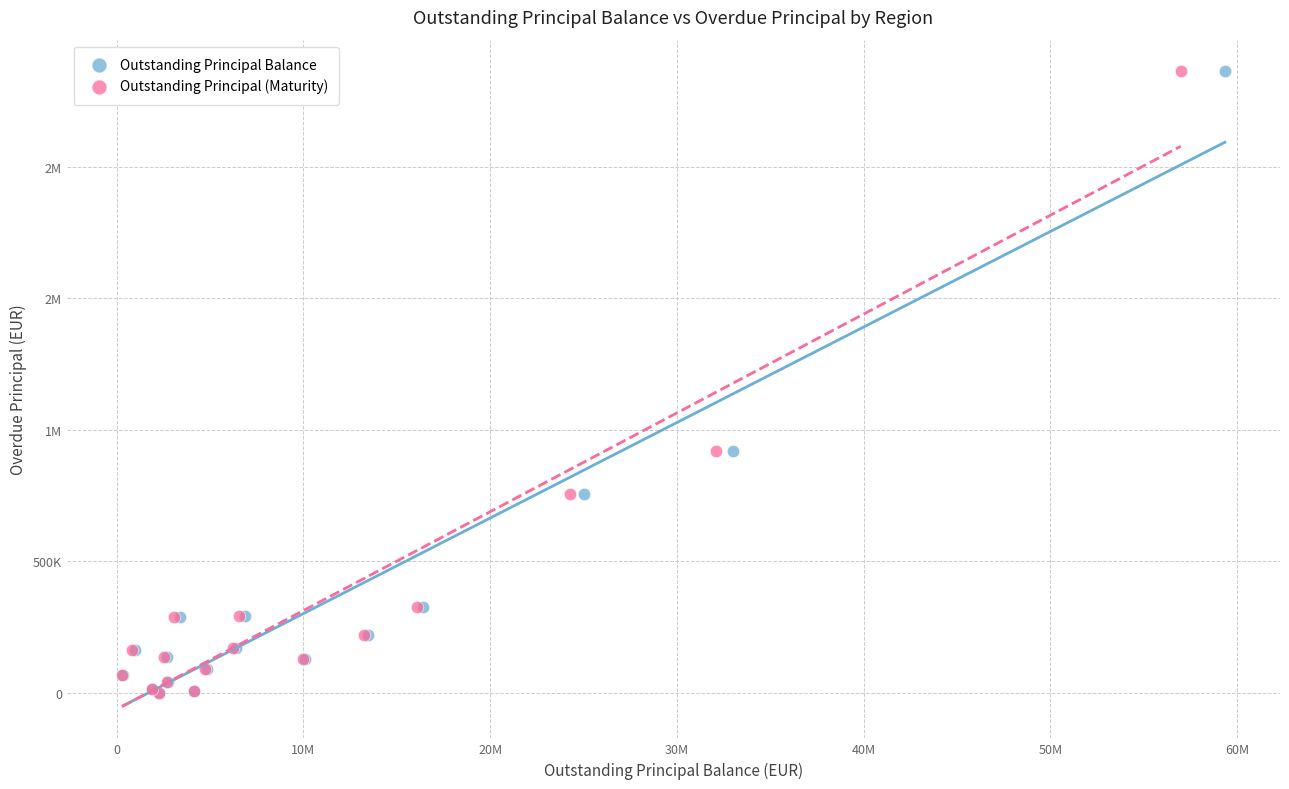

What are all the series names shown in the legend?

Outstanding Principal Balance, Outstanding Principal (Maturity)